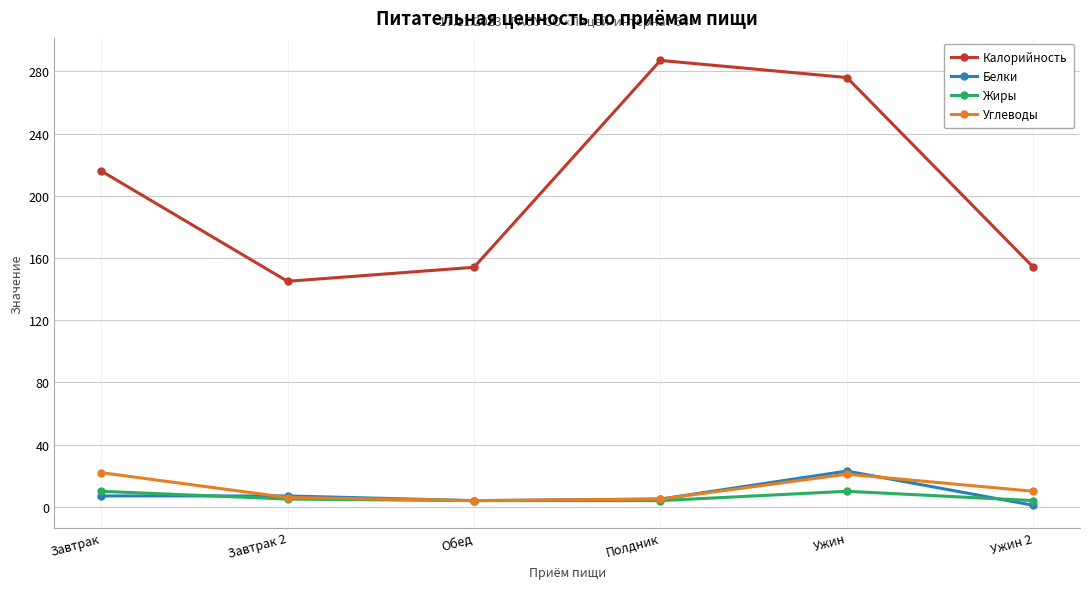

What value does the Калорийность series have at Завтрак 2?

145